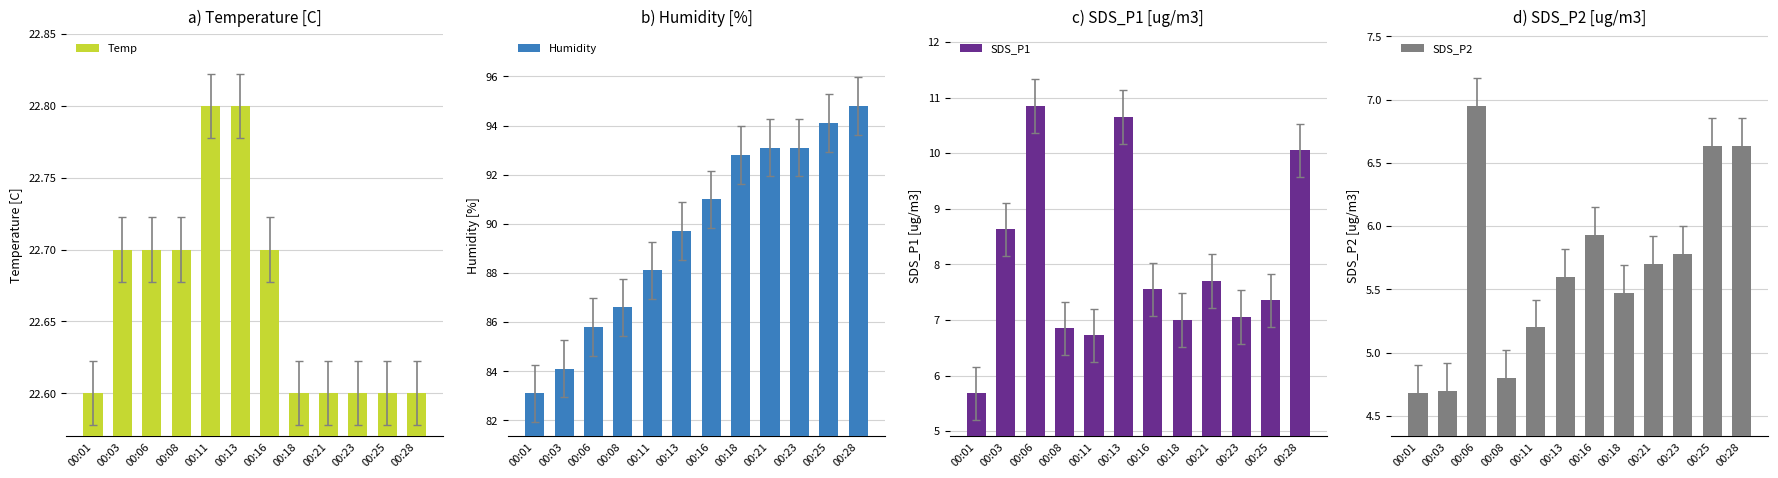

What are all the series names shown in the legend?

Temp, Humidity, SDS_P1, SDS_P2